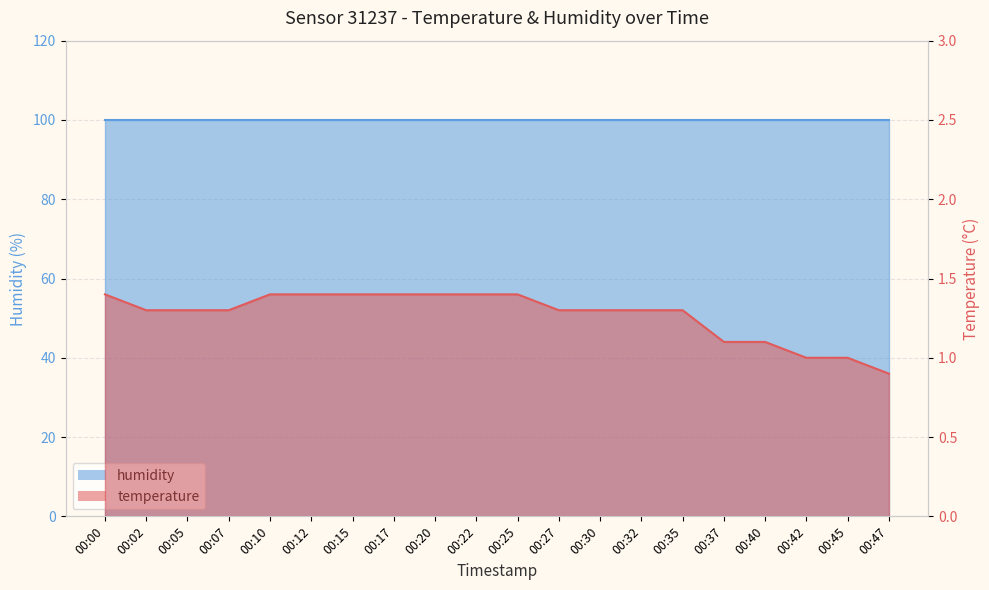

Rank the categories by value from highest to lowest.

00:00, 00:10, 00:12, 00:15, 00:17, 00:20, 00:22, 00:25, 00:02, 00:05, 00:07, 00:27, 00:30, 00:32, 00:35, 00:37, 00:40, 00:42, 00:45, 00:47